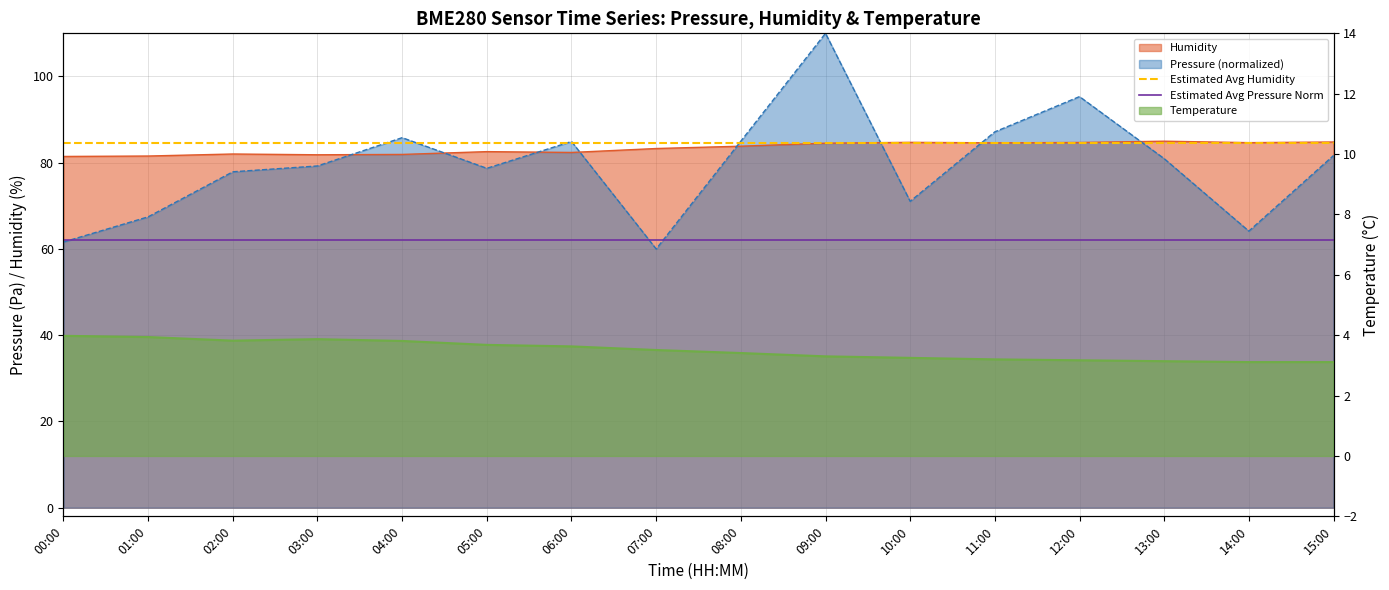

What is the minimum value shown in the chart?

62.0